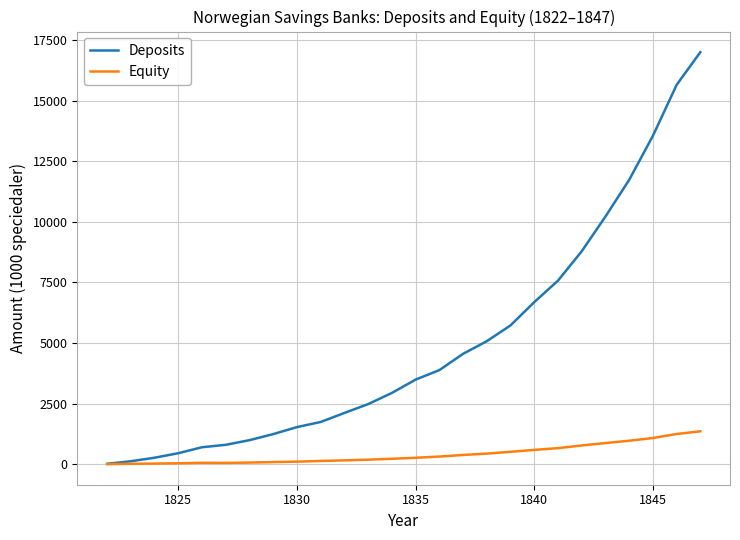

What is the maximum value shown in the chart?

17001.0